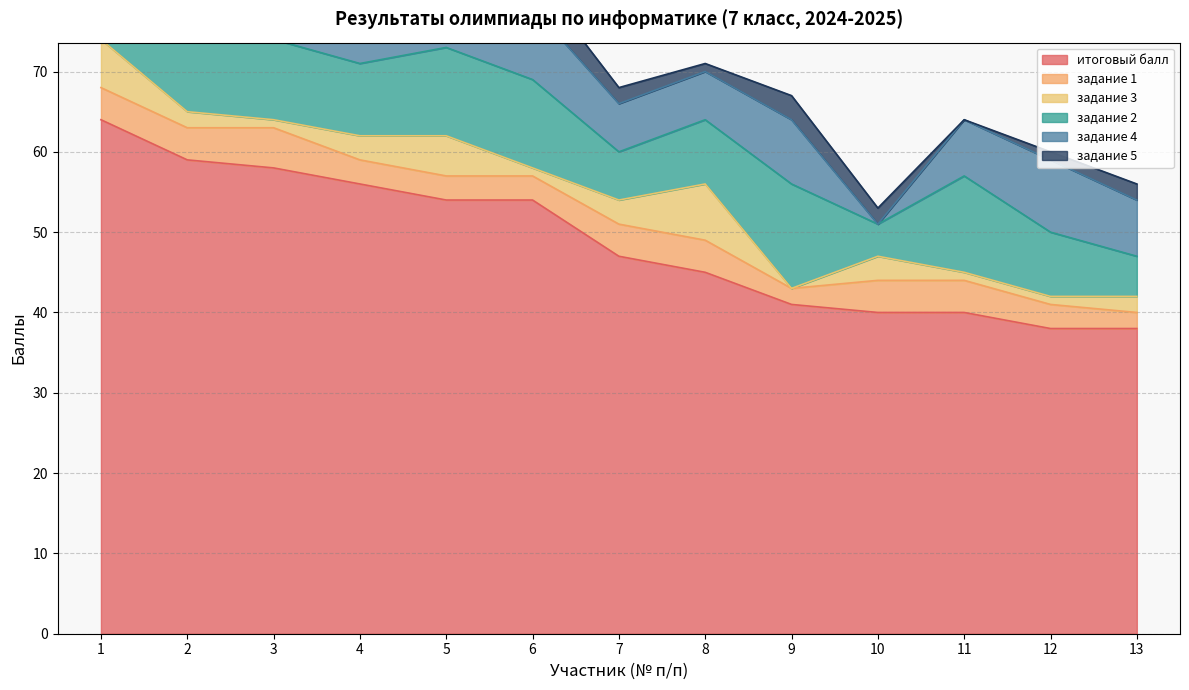

Reading right to left, what are all the values shown in this chart?

итоговый балл: 13=38	12=38	11=40	10=40	9=41	8=45	7=47	6=54	5=54	4=56	3=58	2=59	1=64
задание 1: 13=2	12=3	11=4	10=4	9=2	8=4	7=4	6=3	5=3	4=3	3=5	2=4	1=4
задание 3: 13=2	12=1	11=1	10=3	9=0	8=7	7=3	6=1	5=5	4=3	3=1	2=2	1=6
задание 2: 13=5	12=8	11=12	10=4	9=13	8=8	7=6	6=11	5=11	4=9	3=10	2=10	1=12
задание 4: 13=7	12=9	11=7	10=0	9=8	8=6	7=6	6=9	5=2	4=8	3=14	2=11	1=13
задание 5: 13=2	12=1	11=0	10=2	9=3	8=1	7=2	6=4	5=2	4=3	3=5	2=2	1=6